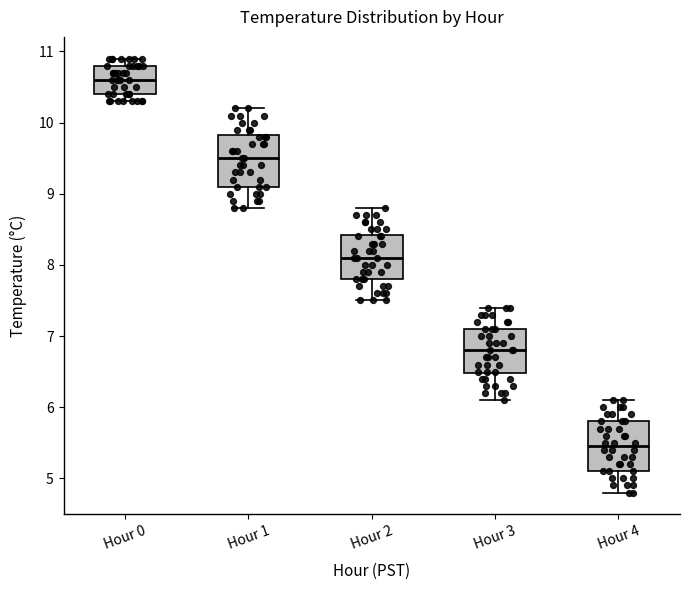

Reading left to right, transcribe this box plot: for each box, give where its median line is, the range the box spans, and where its two whiskers end, as read against the y-axis. The values are not printed on the chart, so give them approximately, as read against the axis.

Hour 0: median 10.6, box 10.4 to 10.8, whiskers 10.3 to 10.9
Hour 1: median 9.5, box 9.1 to 9.8, whiskers 8.8 to 10.2
Hour 2: median 8.1, box 7.8 to 8.4, whiskers 7.5 to 8.8
Hour 3: median 6.8, box 6.5 to 7.1, whiskers 6.1 to 7.4
Hour 4: median 5.5, box 5.1 to 5.8, whiskers 4.8 to 6.1